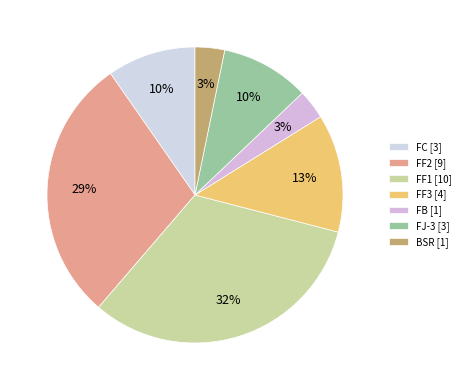

Does any single category account for the majority?

No